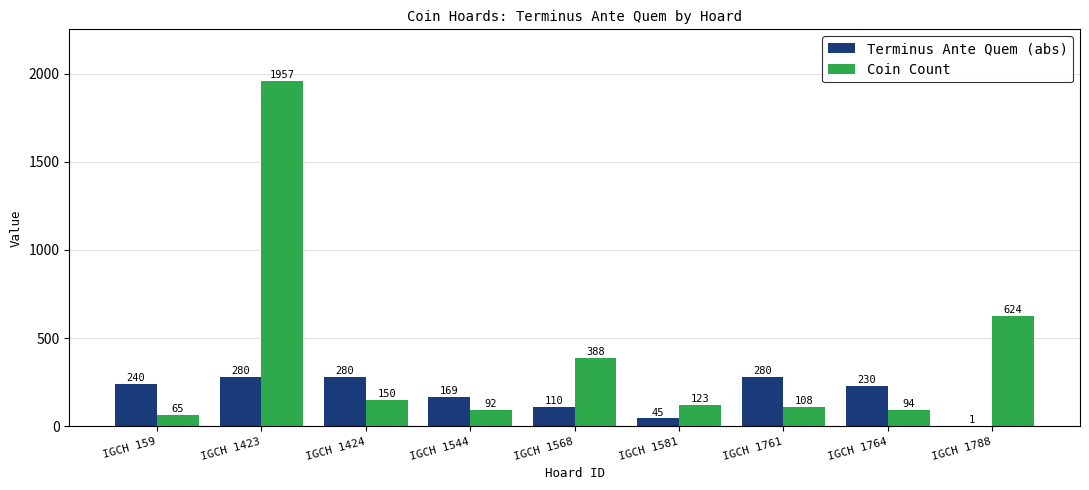

At which category does the chart reach its peak across all series?

IGCH 1423